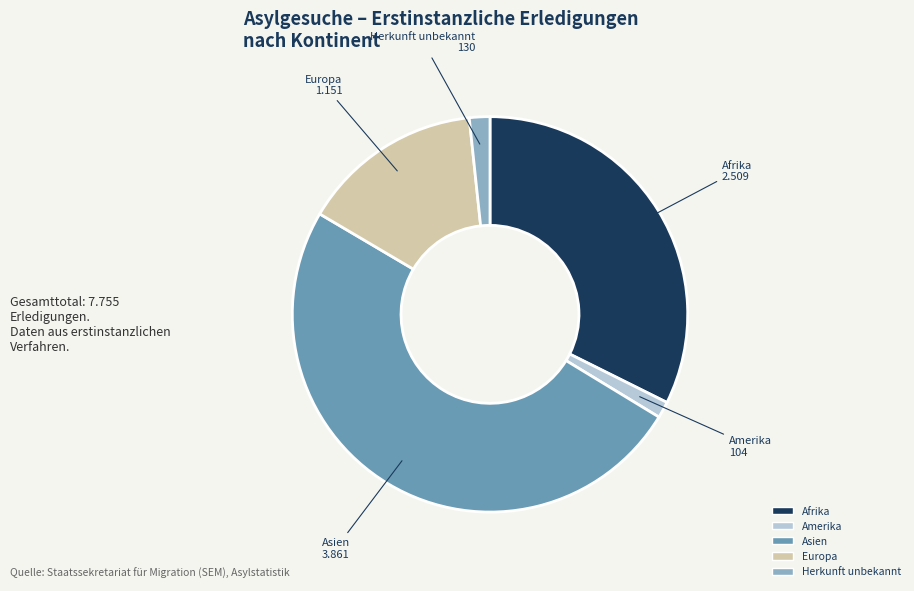

How many slices are in this pie chart?

5